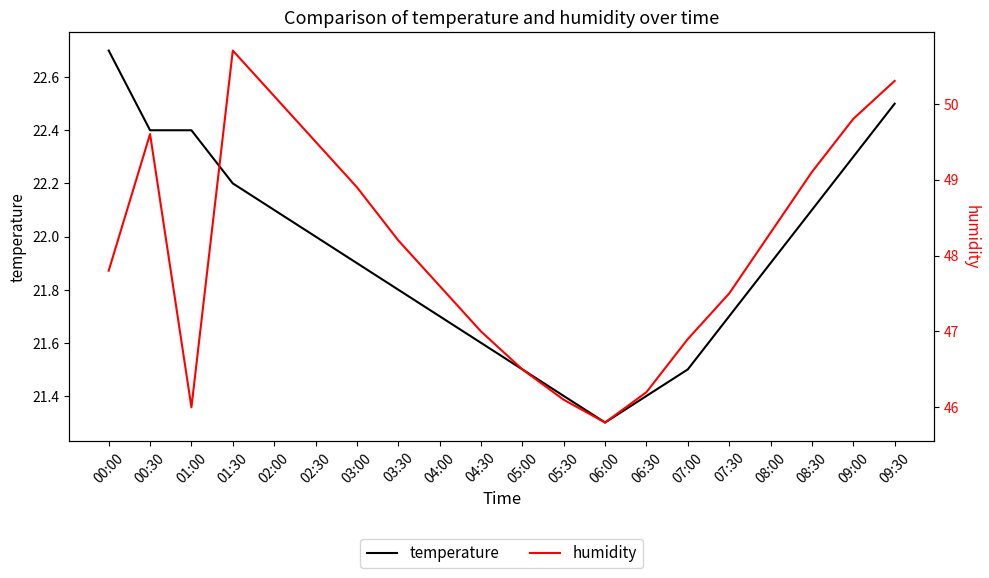

How many series are shown in this chart?

2